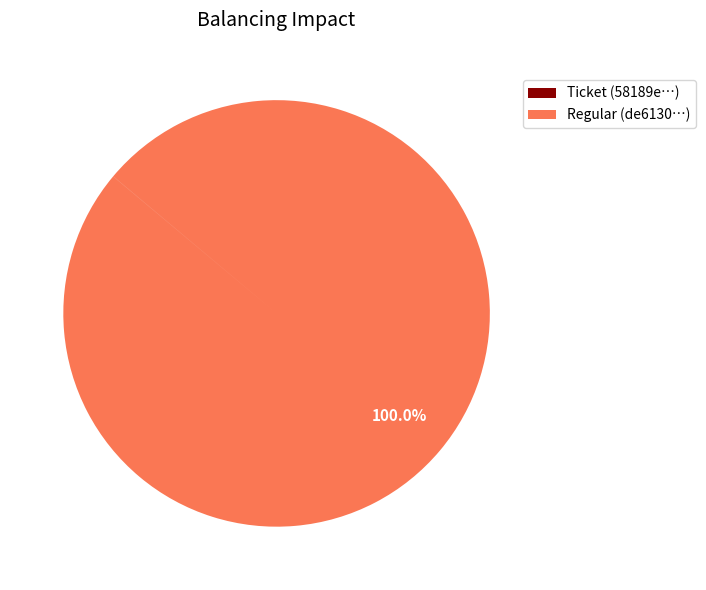

Is there a majority slice in this chart?

Yes